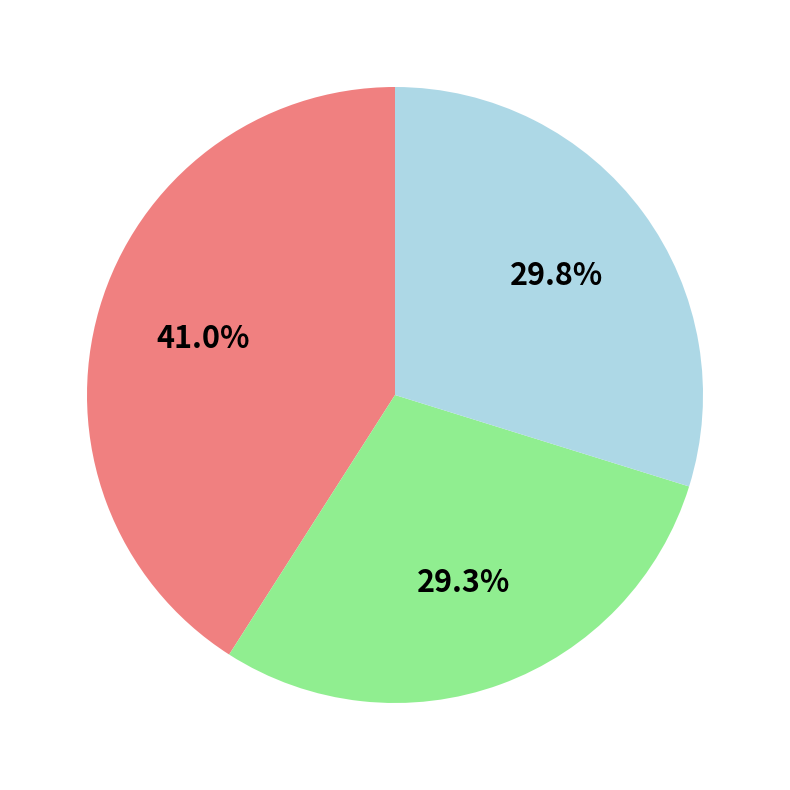

Does any single category account for the majority?

No